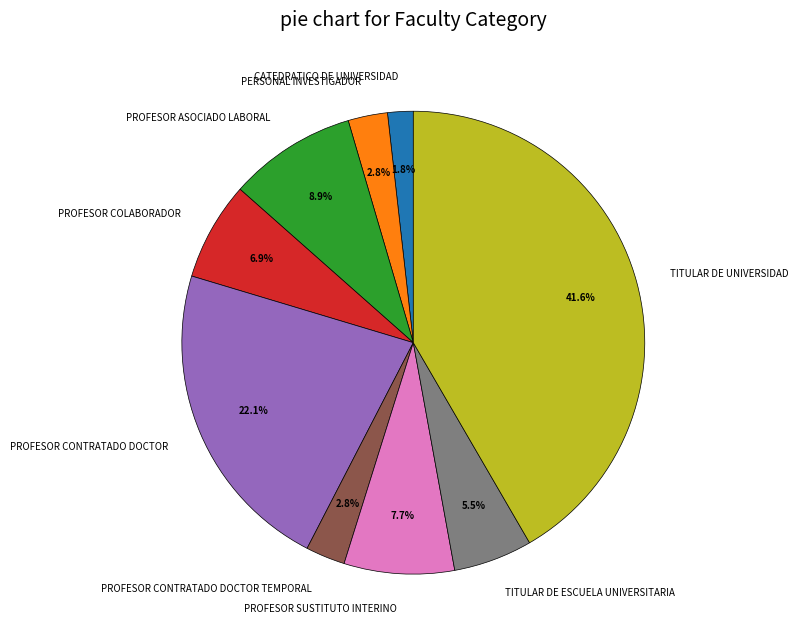

How many segments does this pie chart have?

9